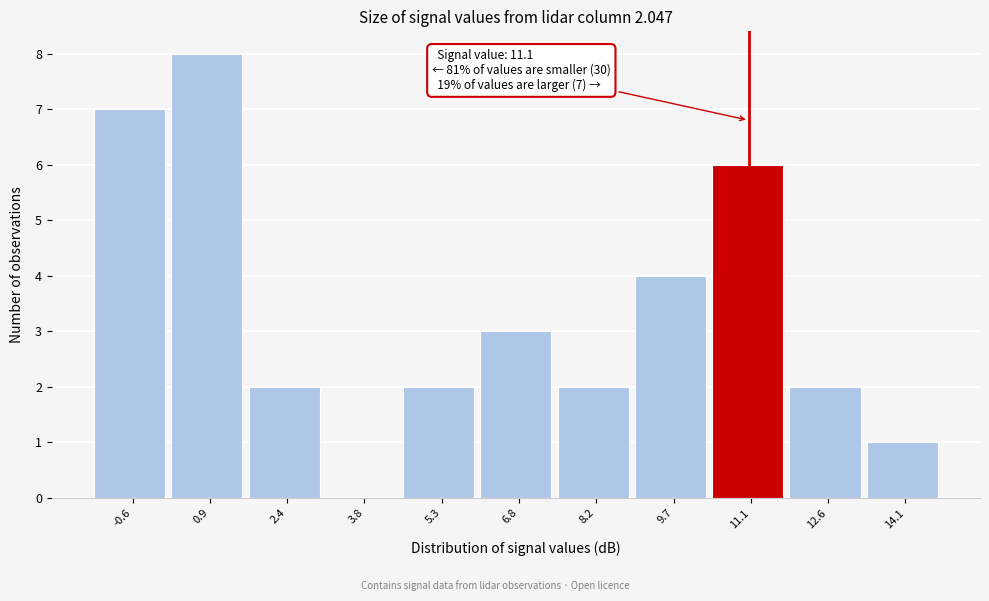

Over which range of the x-axis is the bar tallest?

0.2 to 1.6